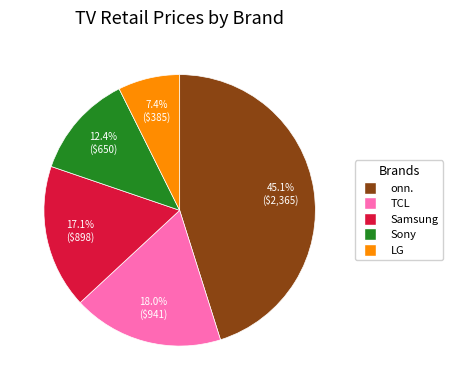

Is there a majority slice in this chart?

No